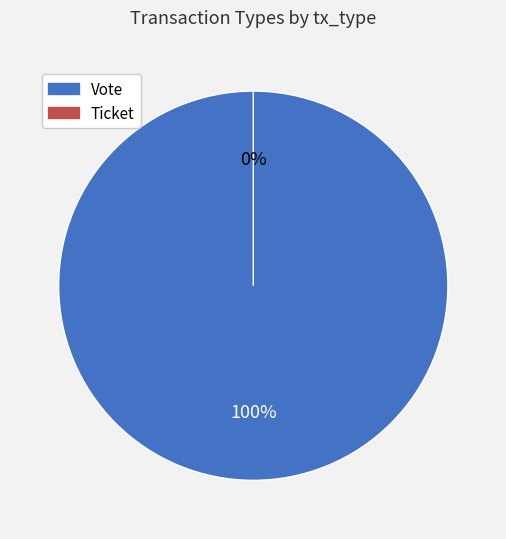

Which slice is the largest?

Vote